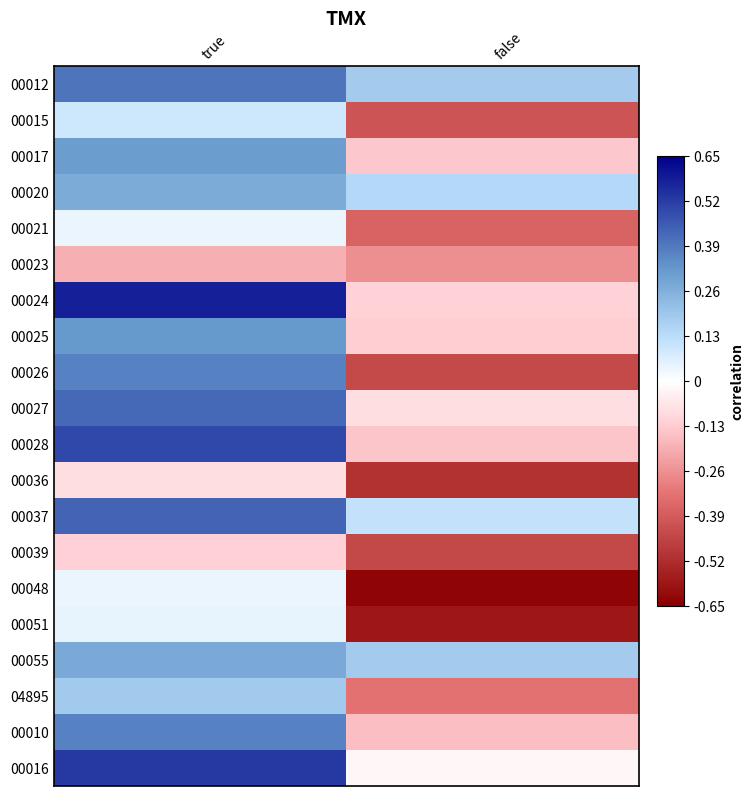

Between true and false, which is larger?

true